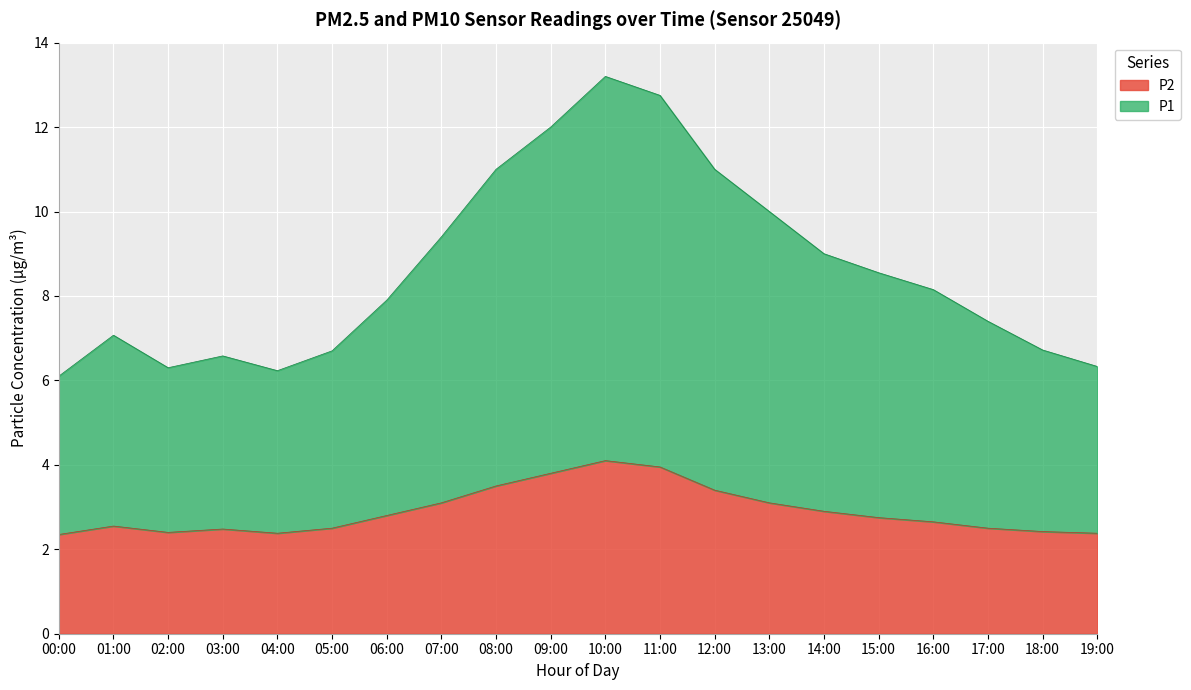

At how many categories does at least one series exceed 3?

20